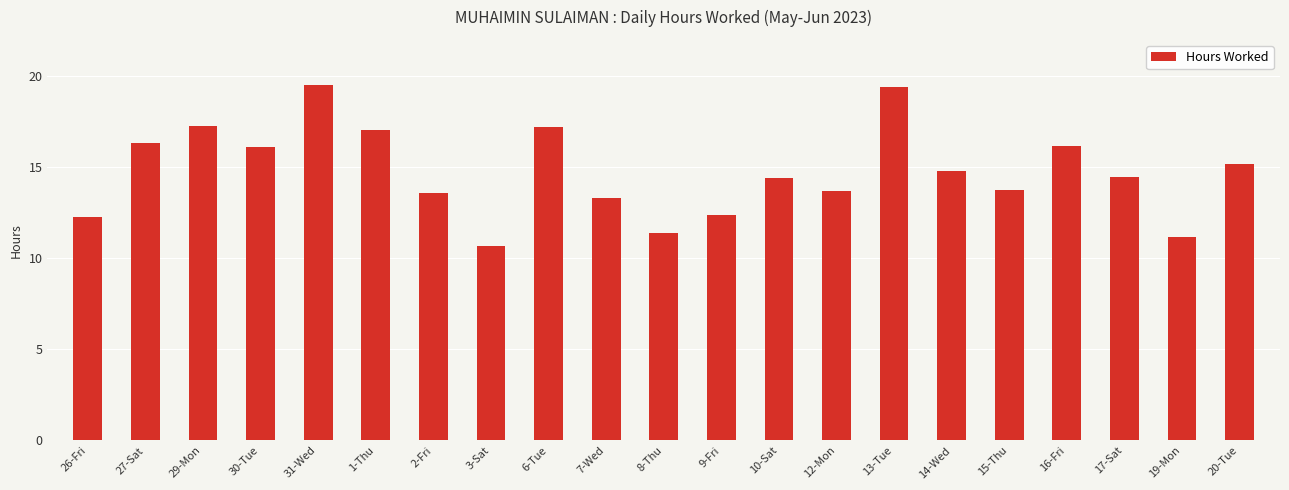

What is the ratio of the value at 1-Thu to the value at 12-Mon?

1.2